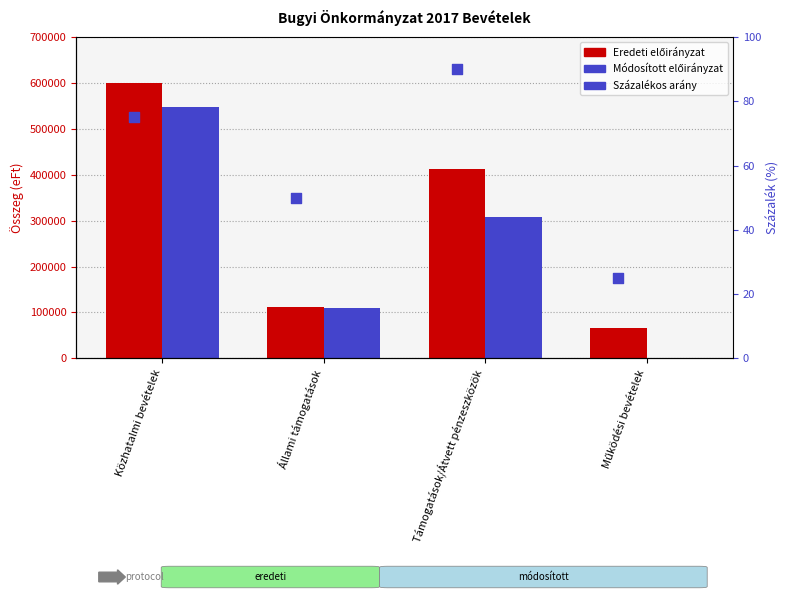

Which series has the widest spread of Y values?

Módosított előirányzat